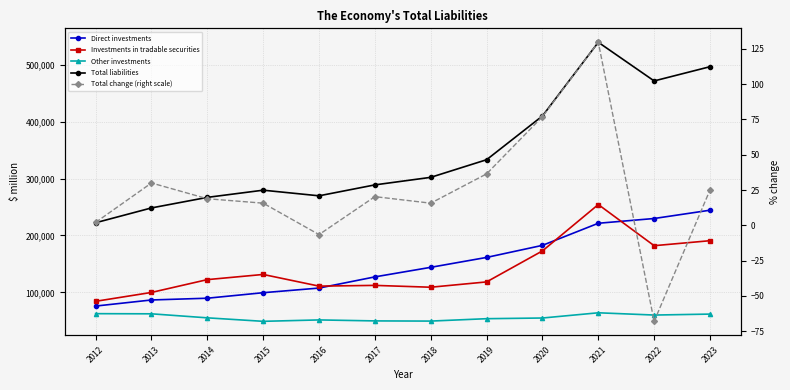

What is the lowest value of the Direct investments series?

75804.8